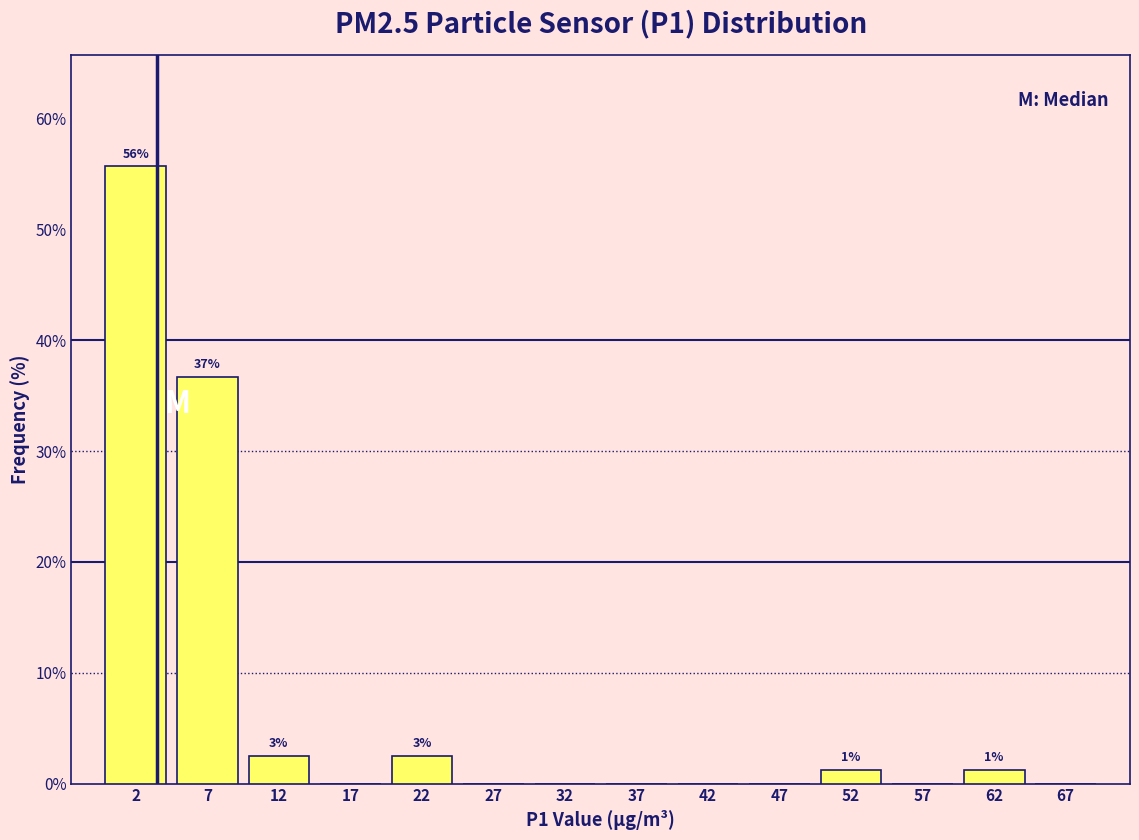

Which range on the x-axis has the tallest bar?

0 to 5